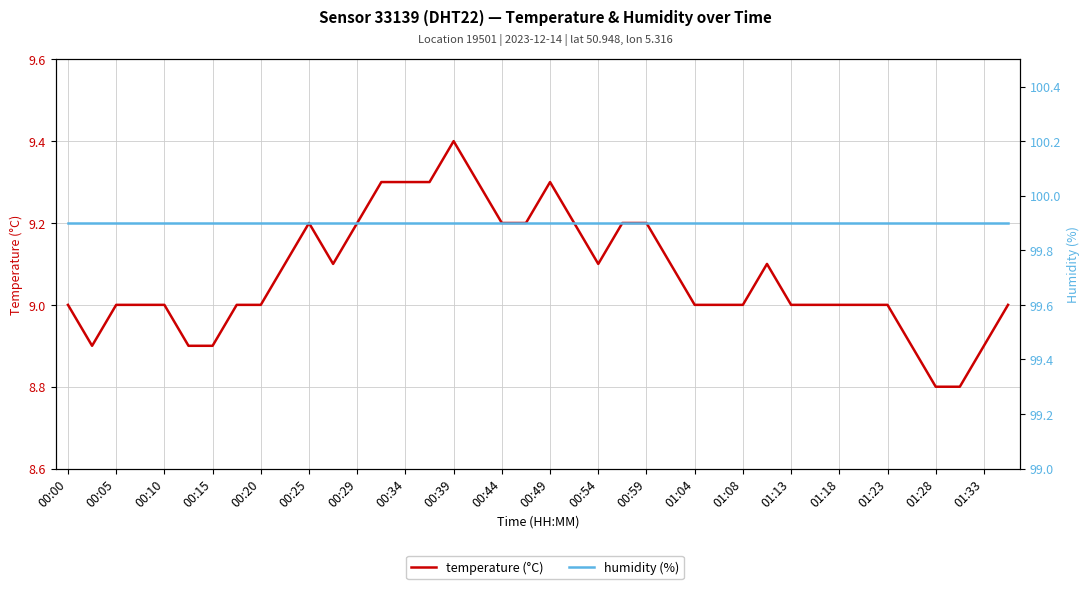

True or false: temperature (°C) and humidity (%) cross at least once.

False